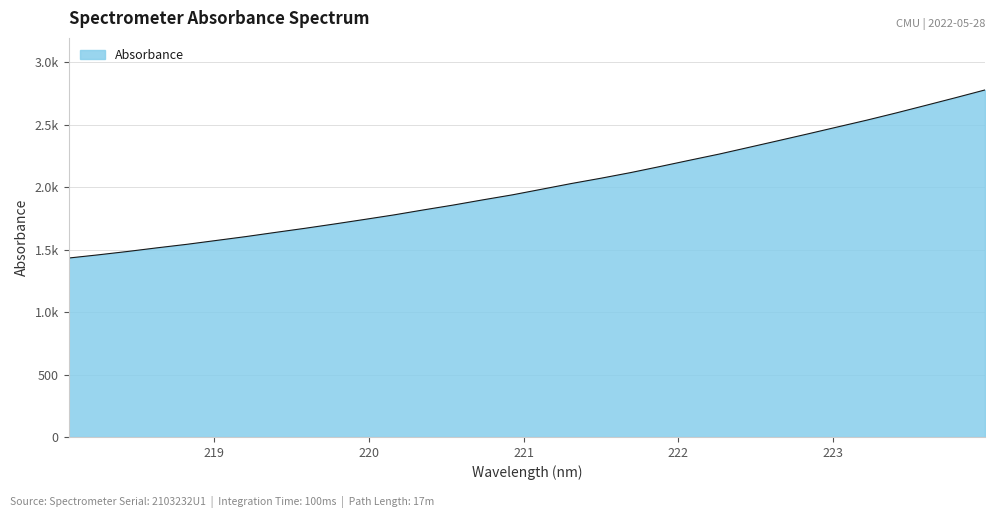

Does the chart have visible grid lines?

Yes